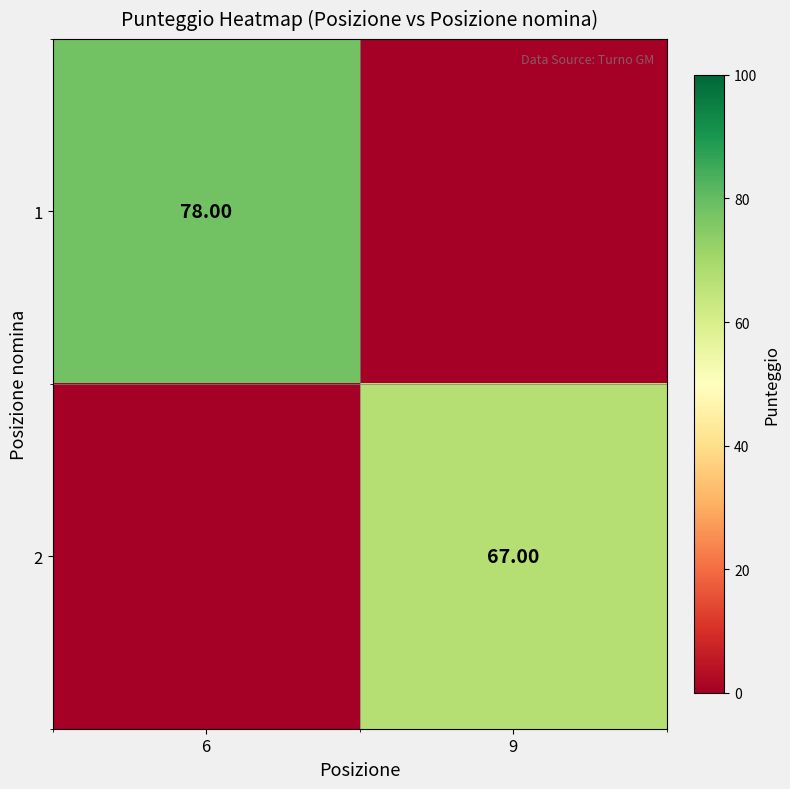

What is the greatest value displayed?

78